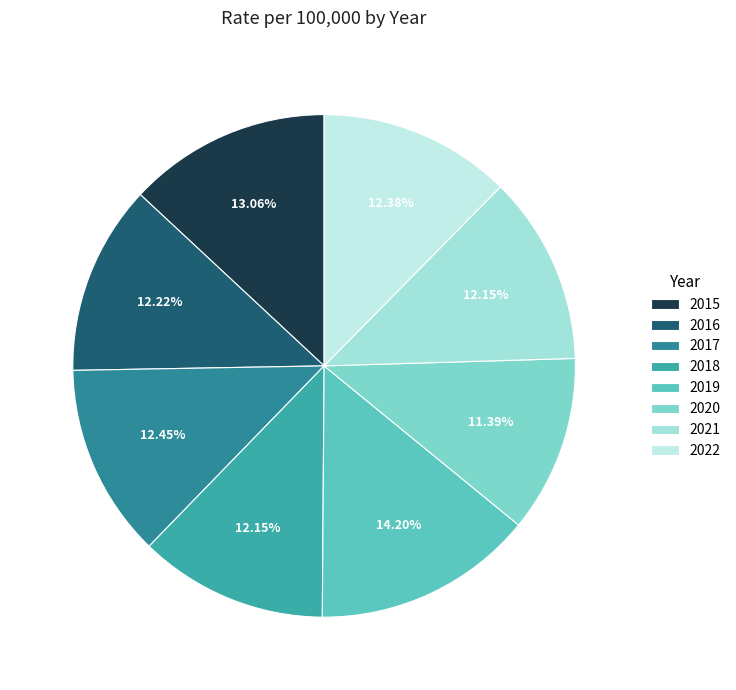

To the nearest percent, what is the difference between the largest and smallest slice percentages?

3%